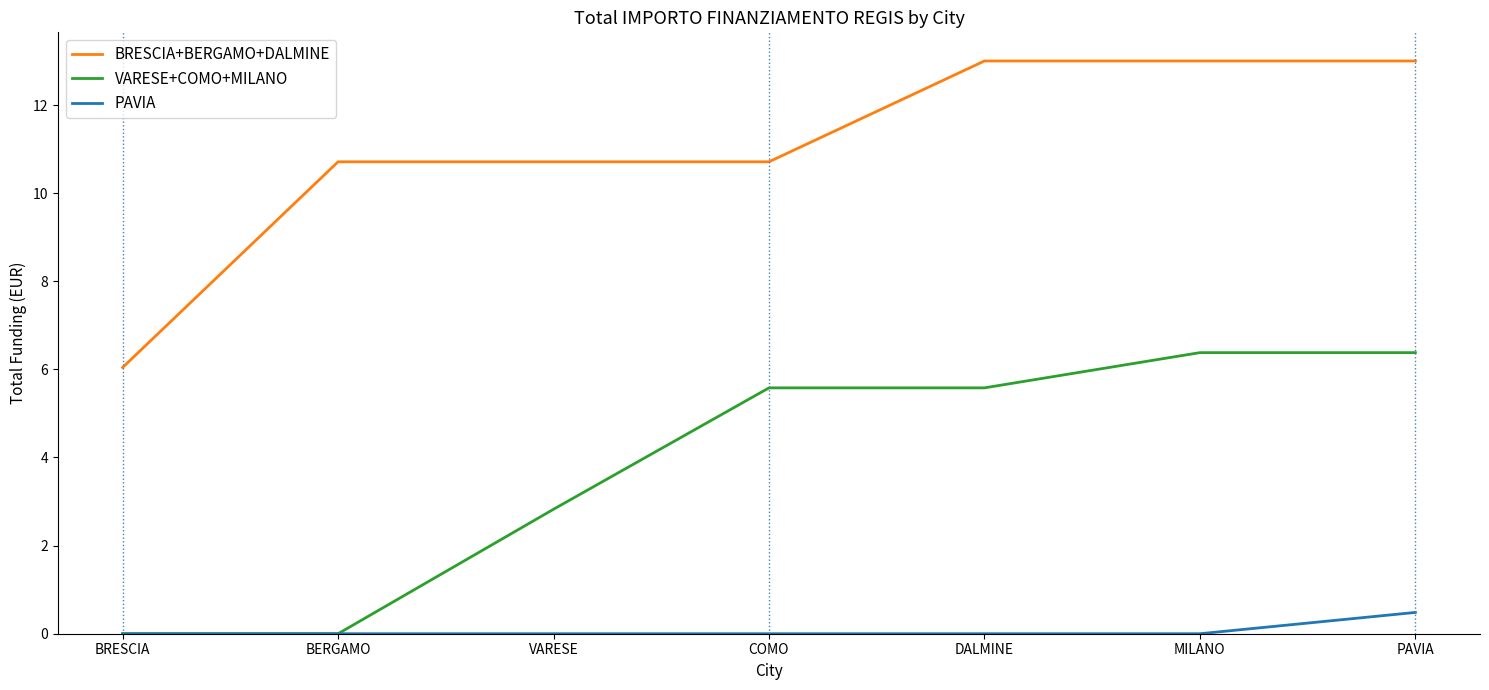

What are all the series names shown in the legend?

BRESCIA+BERGAMO+DALMINE, VARESE+COMO+MILANO, PAVIA